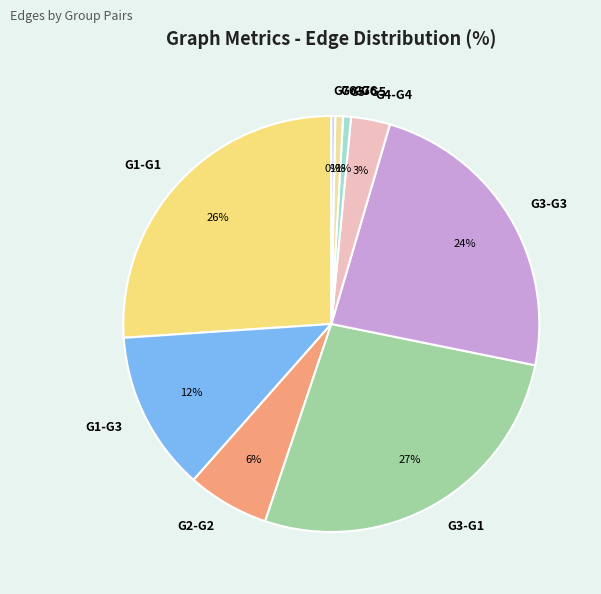

To the nearest percent, what portion does G2-G2 represent?

6%